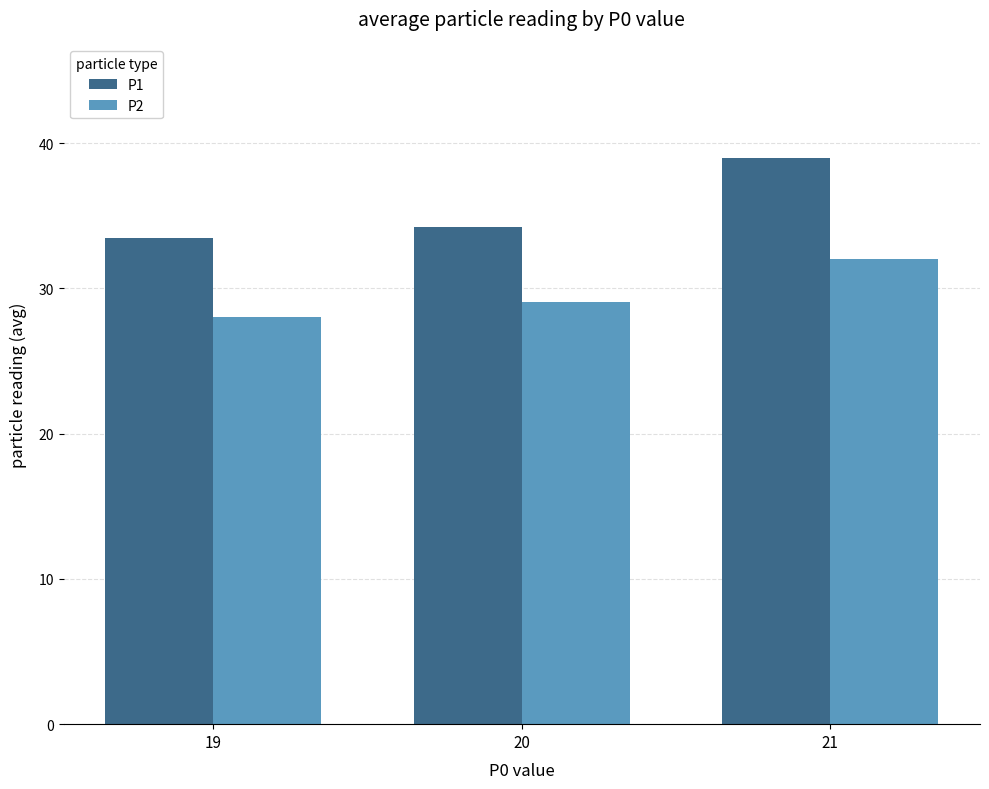

What is the difference between the maximum and minimum values in the P1 series?

5.5